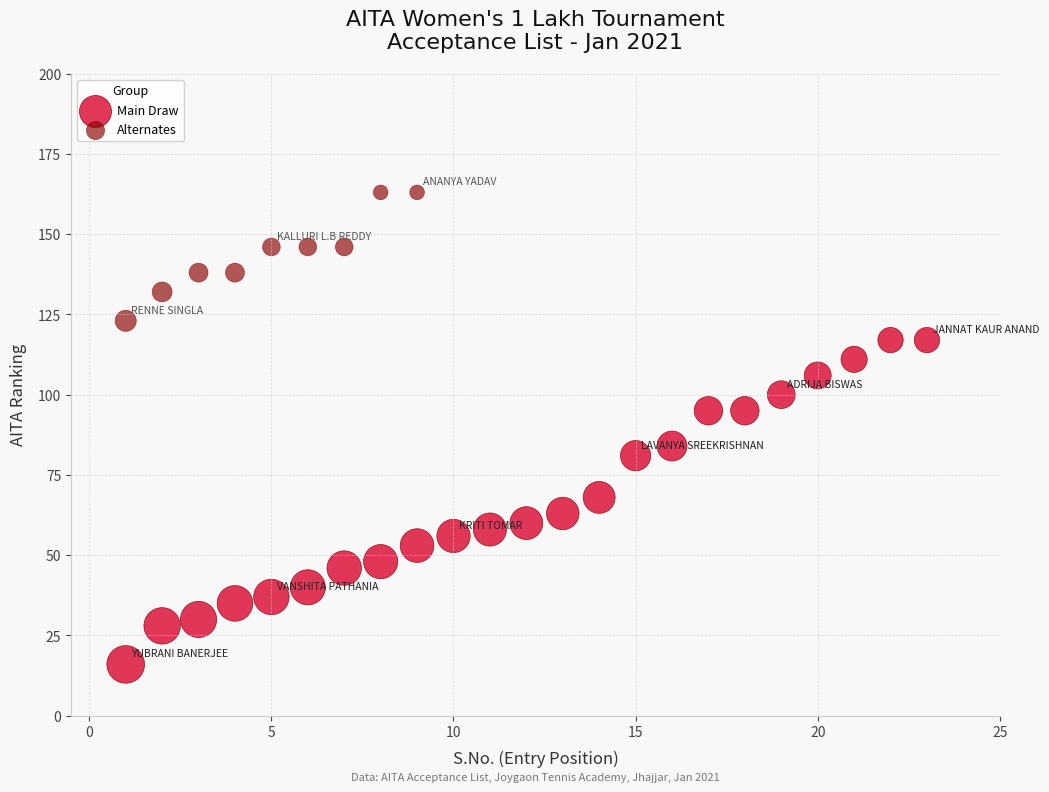

Which series contains the highest Y value?

Alternates